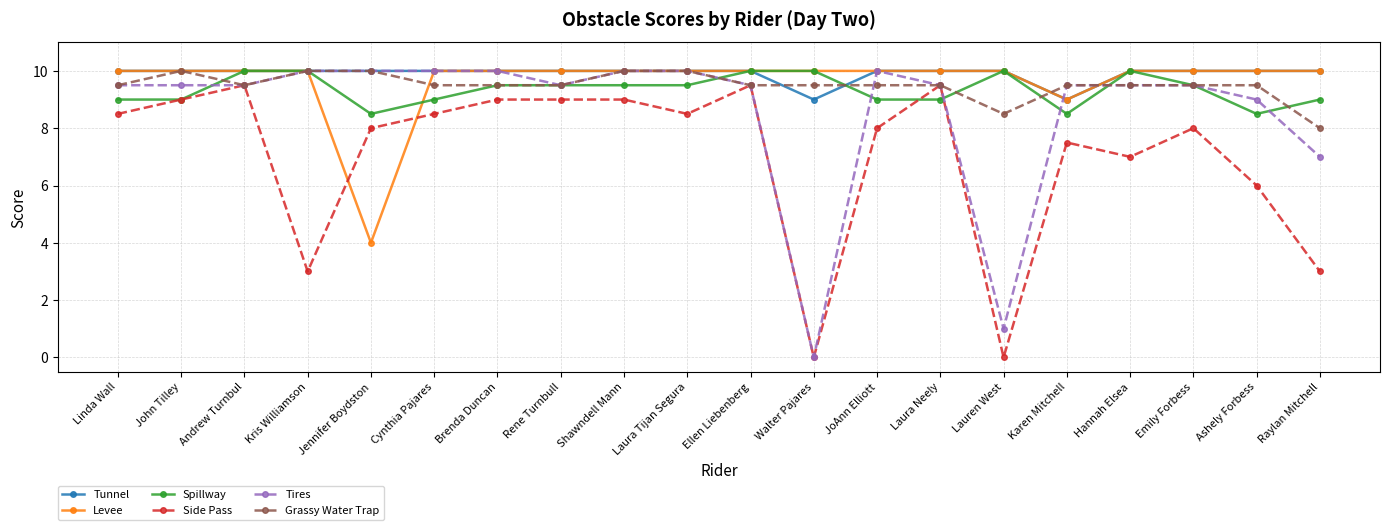

The Tunnel series shows 10.0 at Kris Williamson. True or false?

True